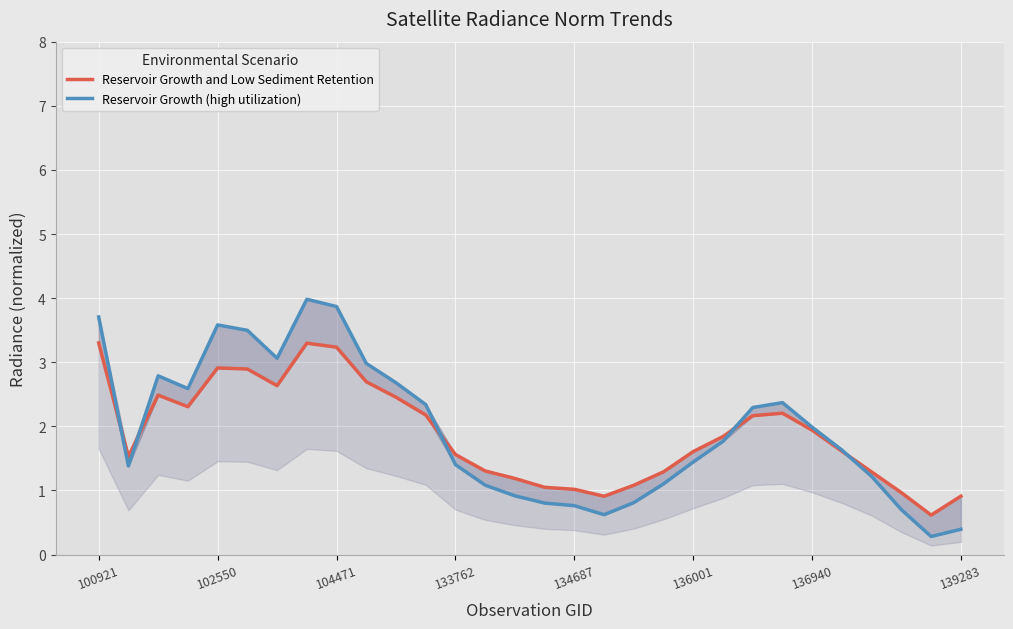

What is the sum of all Reservoir Growth and Low Sediment Retention values?

56.5